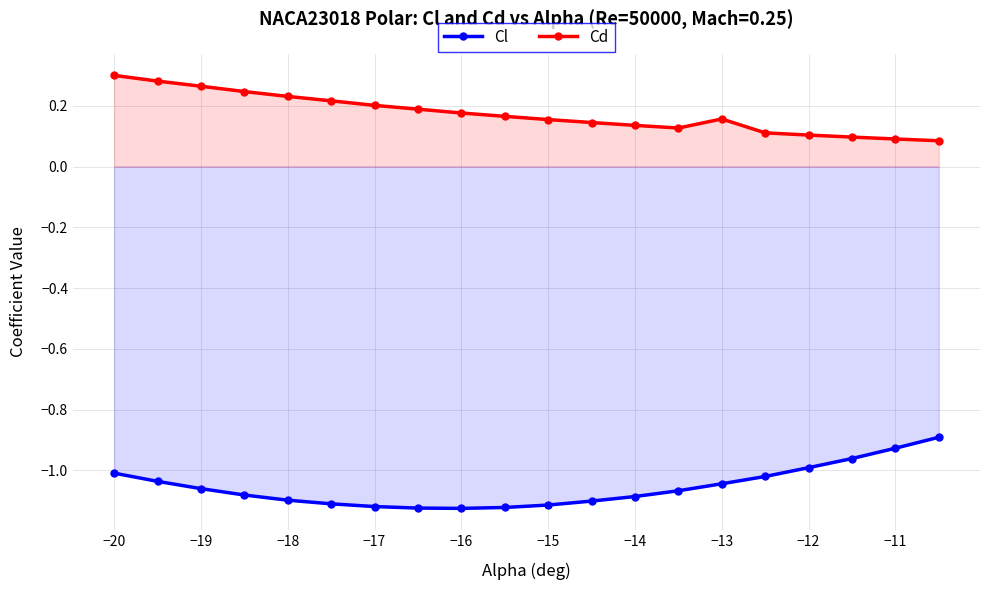

Is the value of Cl at −13 greater than the value of Cd at −12?

No